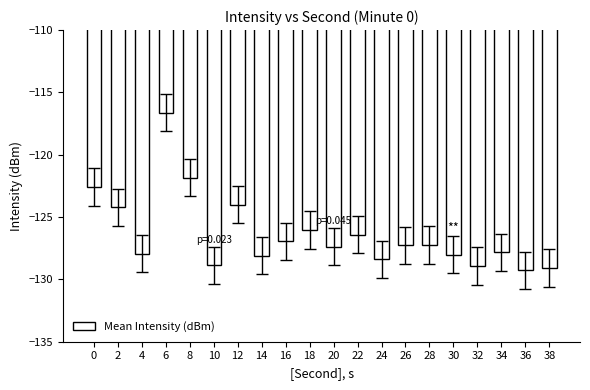

What is the minimum value shown in the chart?

-129.3